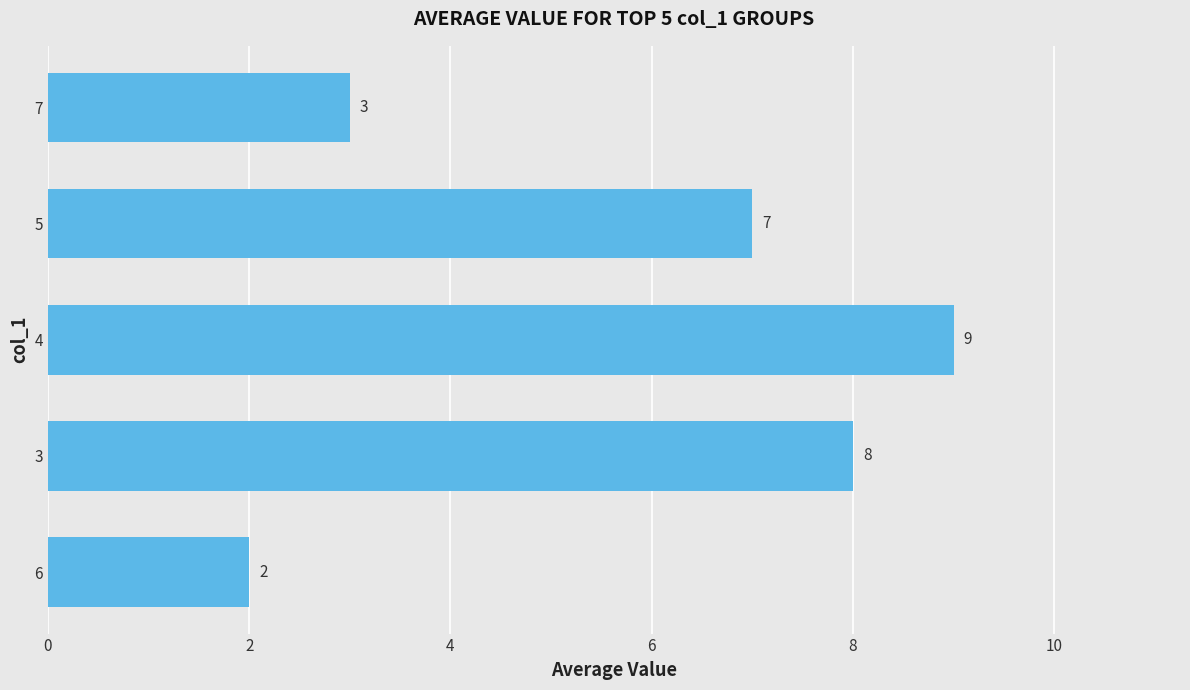

Read the value at 5.

7